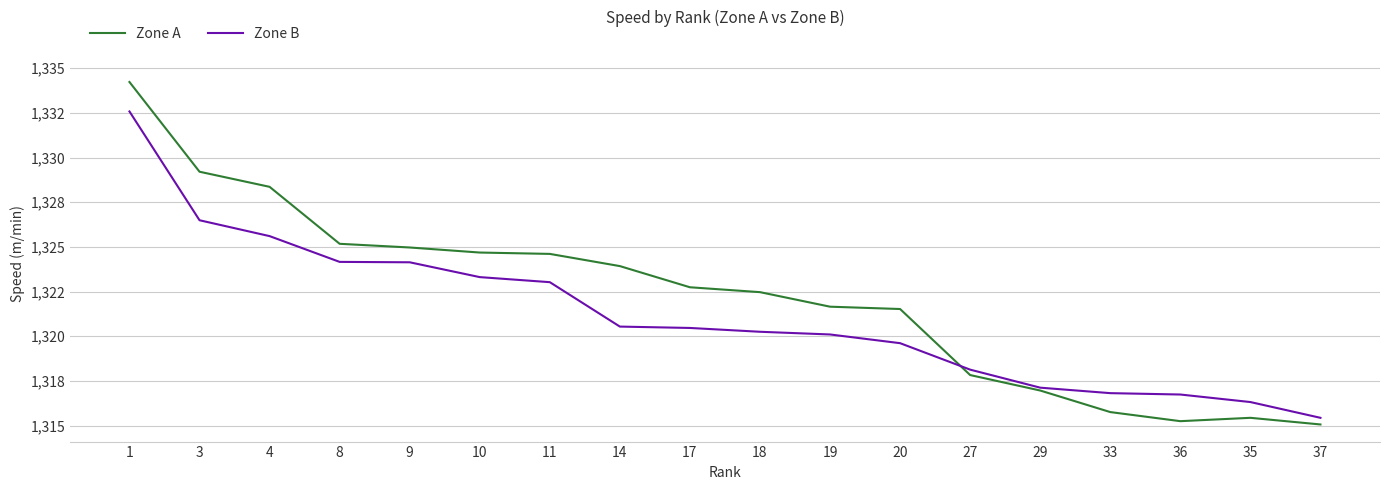

Does the chart have visible grid lines?

Yes